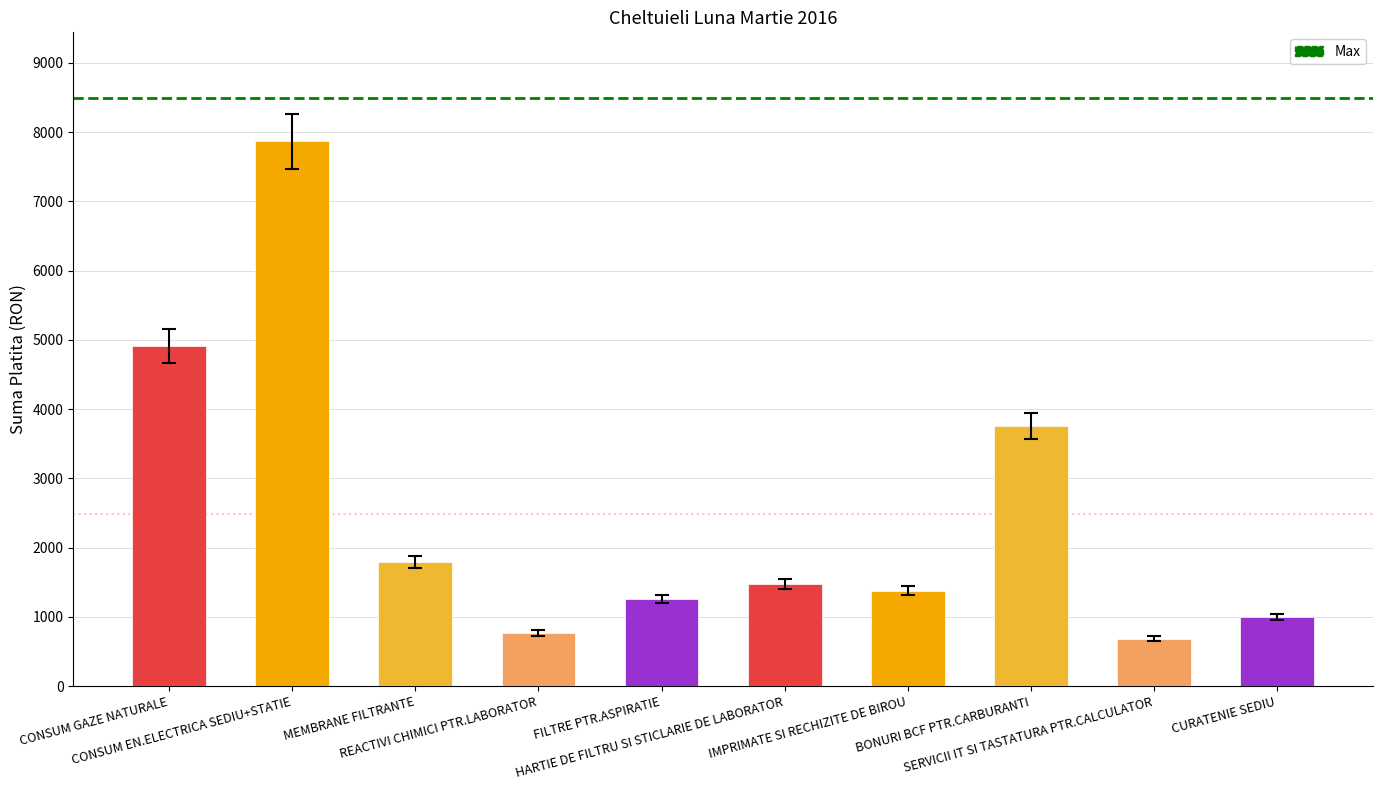

True or false: the data shows 1181.7 at SERVICII IT SI TASTATURA PTR.CALCULATOR.

False